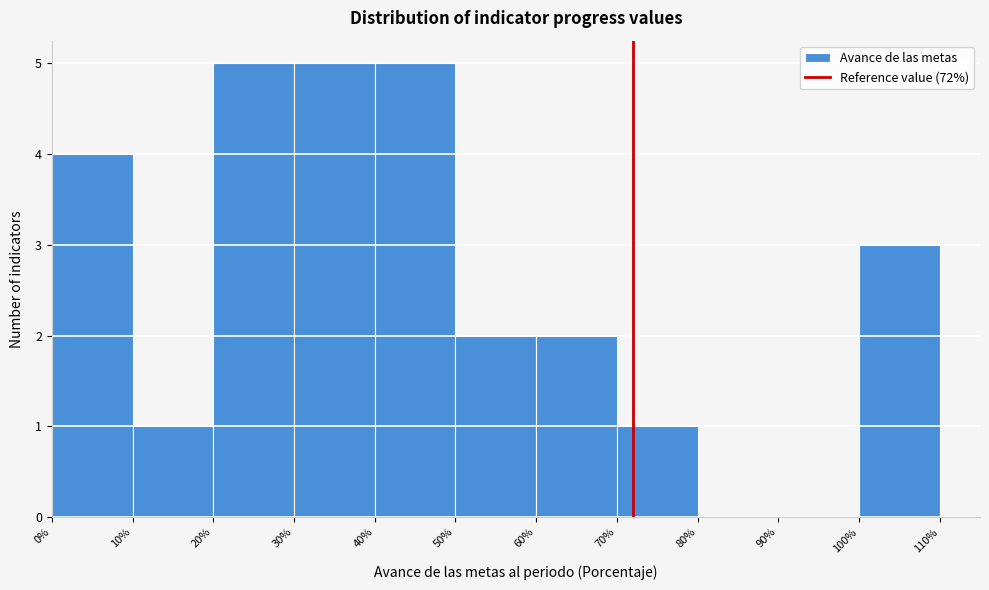

Reading left to right, list every bar in this chart as the range it spans on the x-axis followed by its height. The values are not printed on the chart, so give them approximately, as read against the axis.

0% to 10%: 4
10% to 20%: 1
20% to 30%: 5
30% to 40%: 5
40% to 50%: 5
50% to 60%: 2
60% to 70%: 2
70% to 80%: 1
80% to 90%: 0
90% to 100%: 0
100% to 110%: 3